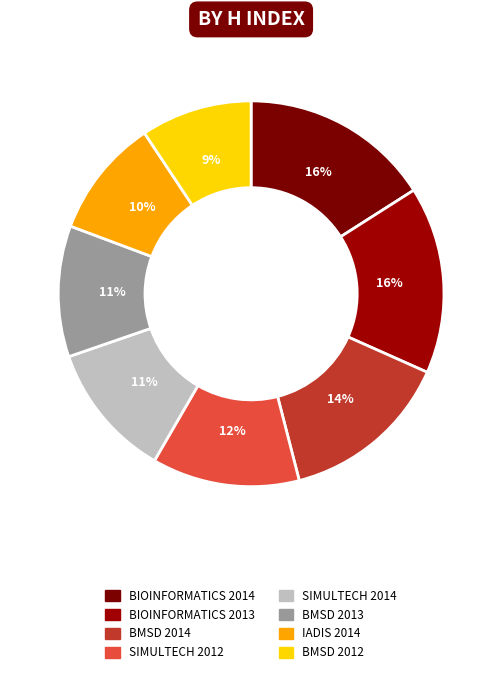

True or false: BIOINFORMATICS 2014 accounts for 16% of the total.

True